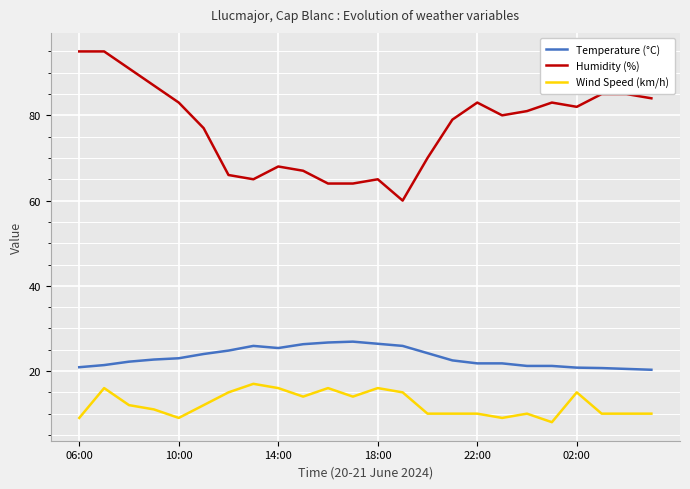

What is the minimum value for Temperature (°C)?

20.3